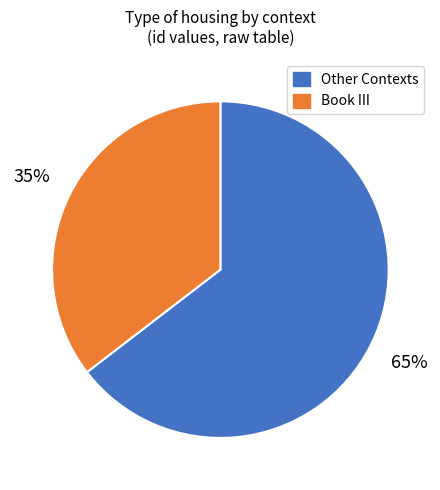

Rank the categories by value from highest to lowest.

Other Contexts, Book III